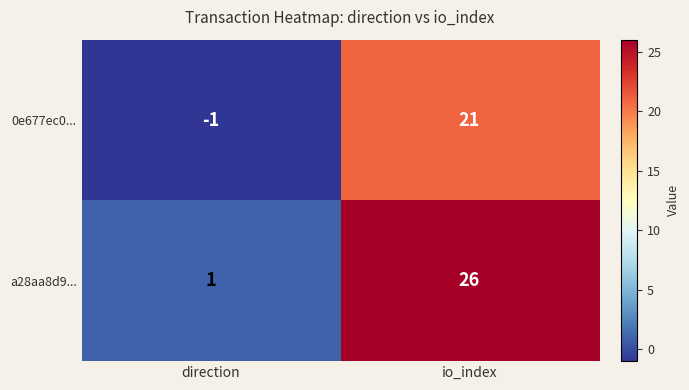

Where is a28aa8d9... nearest to the value 13?

direction